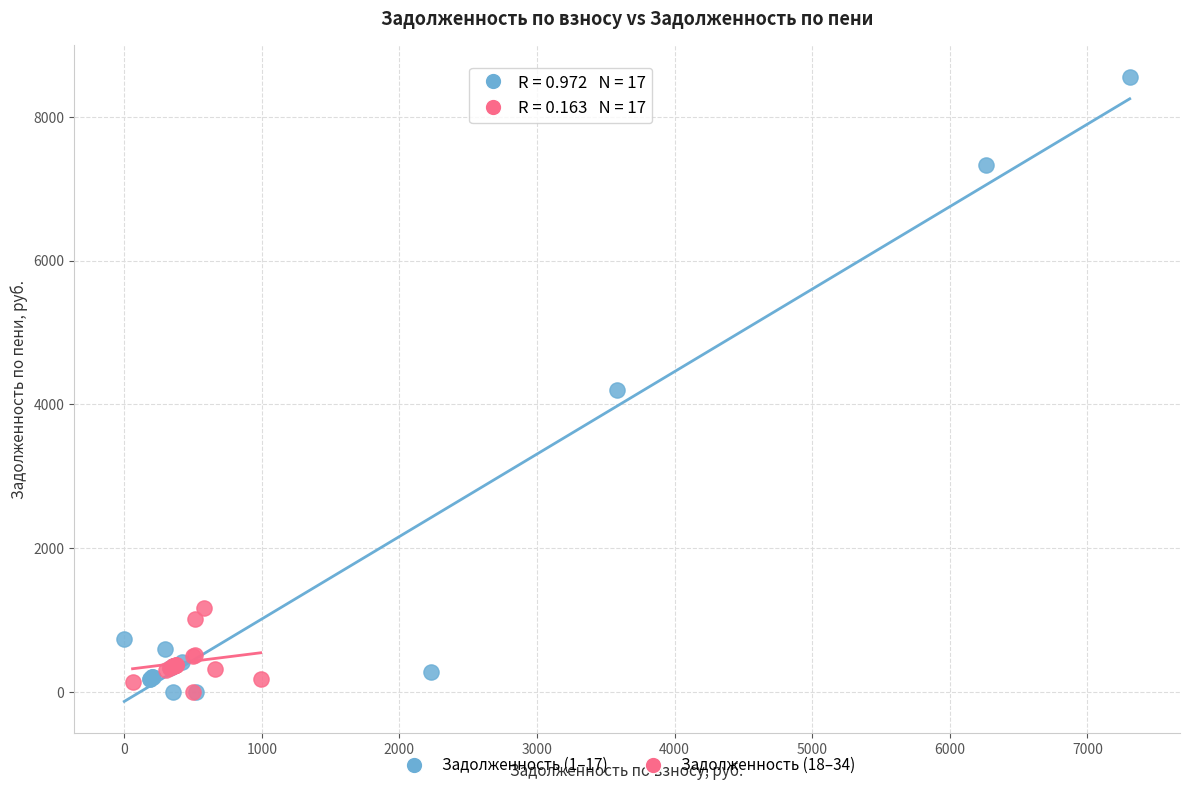

Which series has the widest spread of Y values?

Задолженность (1–17)